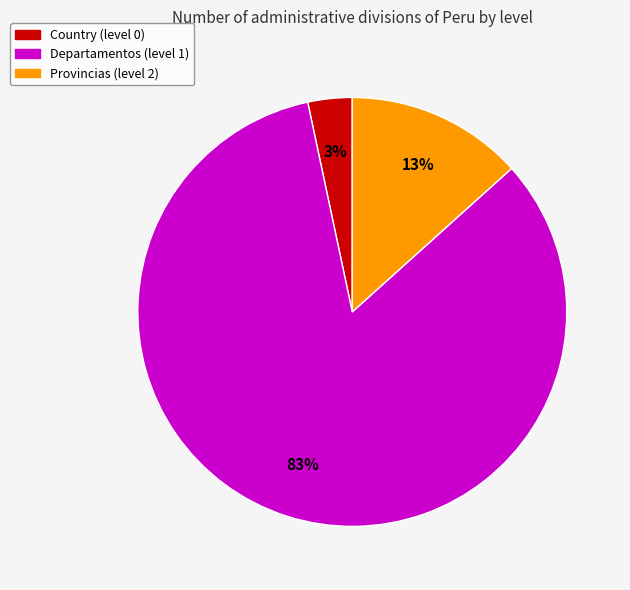

Is the sum of Provincias (level 2) and Departamentos (level 1) greater than half?

Yes